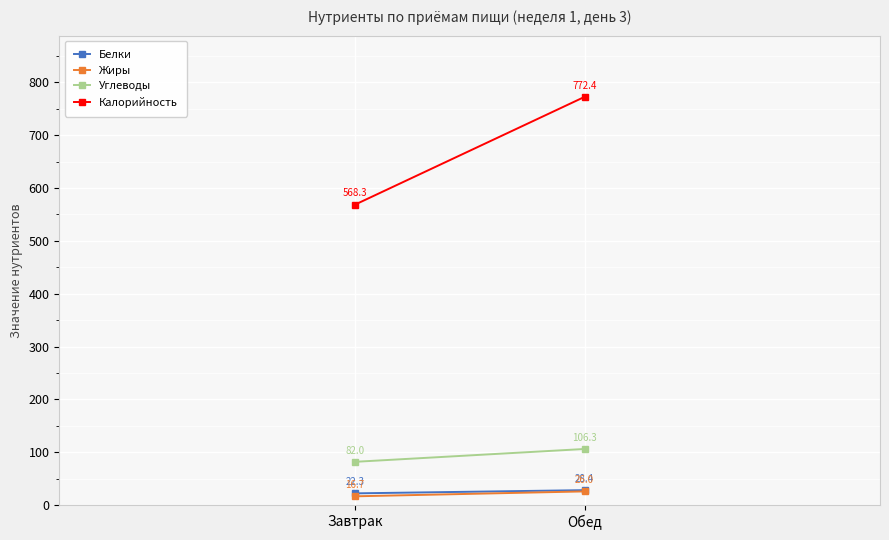

What are all the series names shown in the legend?

Белки, Жиры, Углеводы, Калорийность